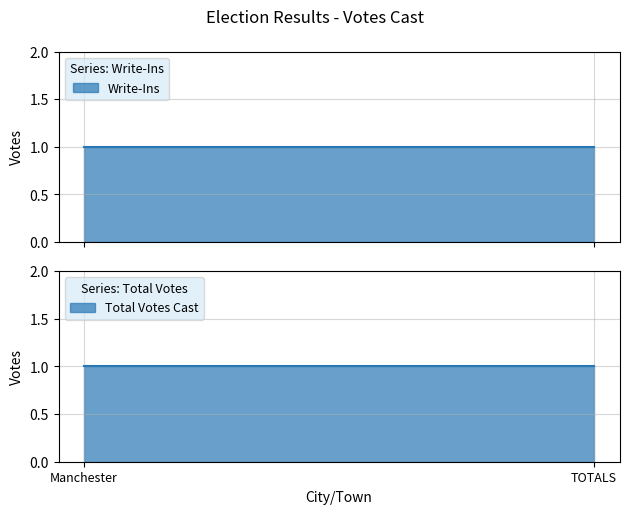

What is the greatest value displayed?

1